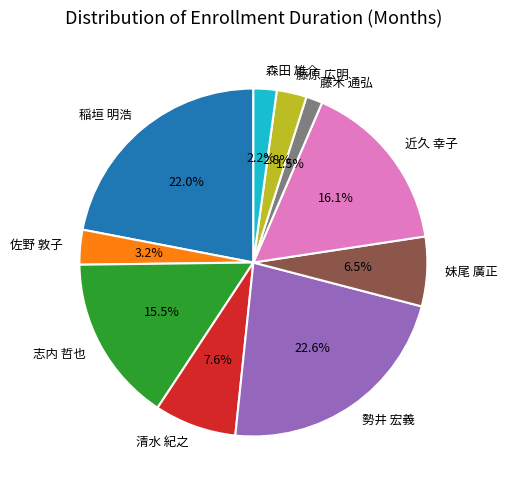

What percentage is NOT represented by 稲垣 明浩?

78.0%